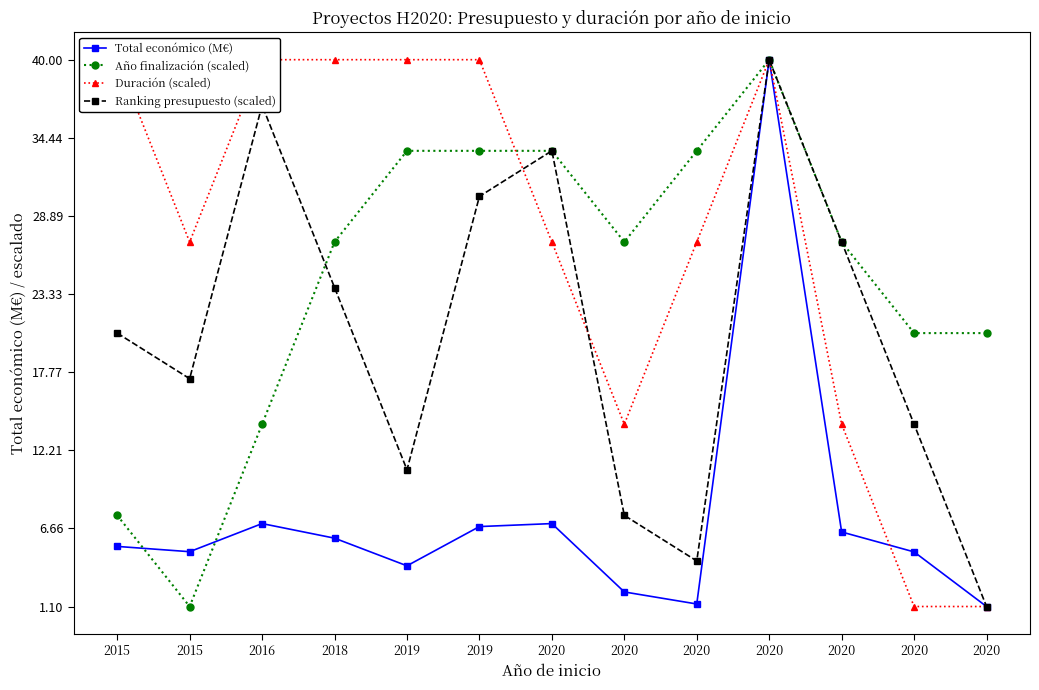

What is the approximate value of Duración (scaled) at 2020?

27.0